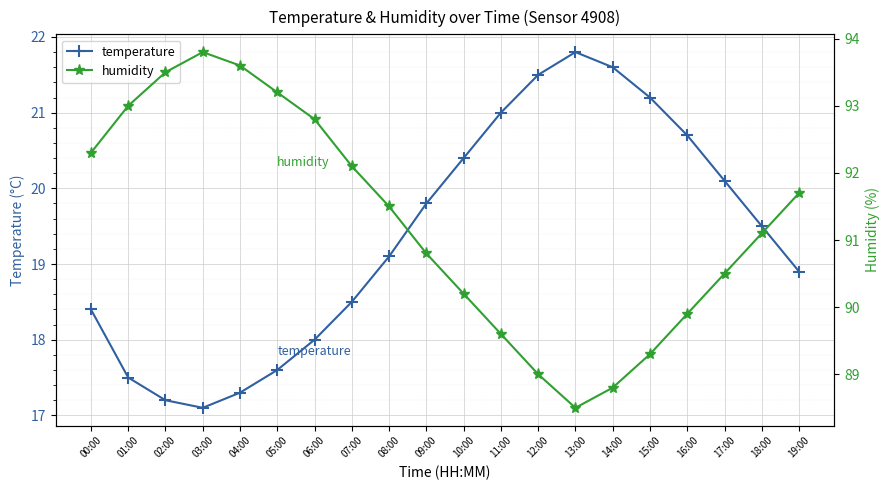

What is the label of the 20th point from the right?

00:00